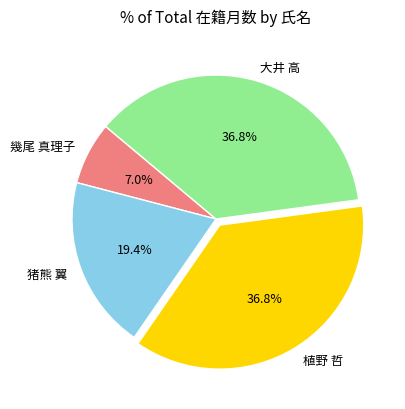

How many segments does this pie chart have?

4